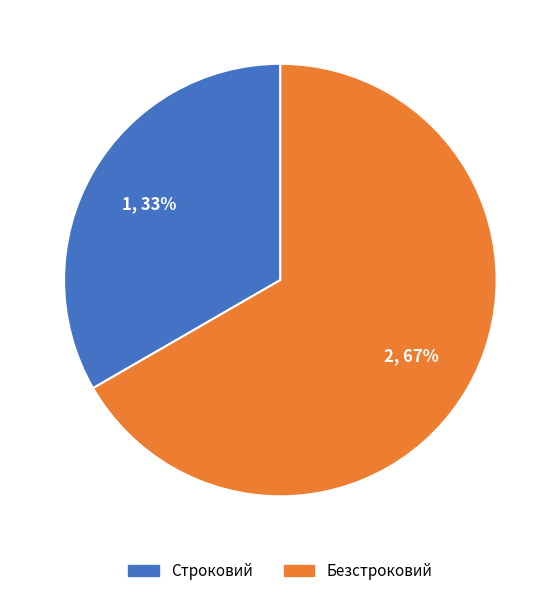

Which category has the smallest portion of the pie?

Строковий